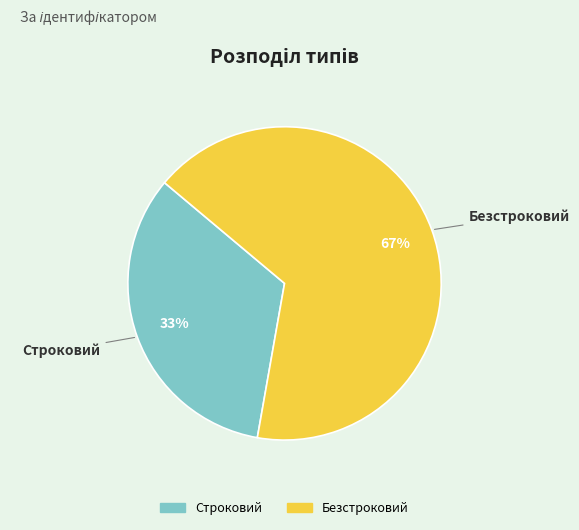

To the nearest percent, what percentage of the pie is Строковий?

33%